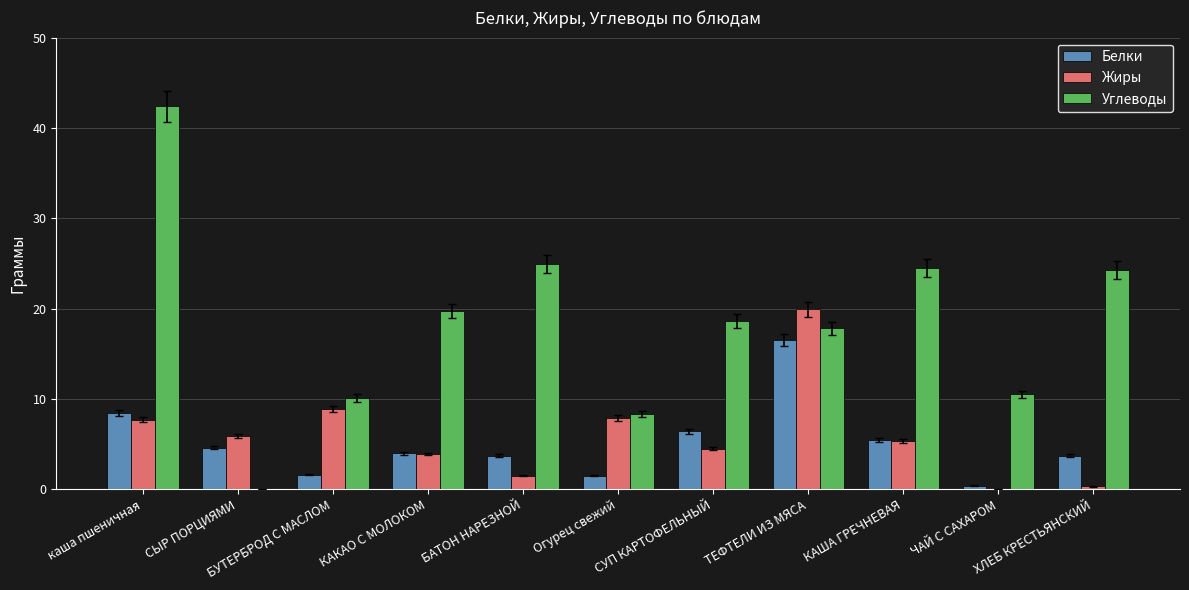

The Углеводы series shows 24.9 at БАТОН НАРЕЗНОЙ. True or false?

True